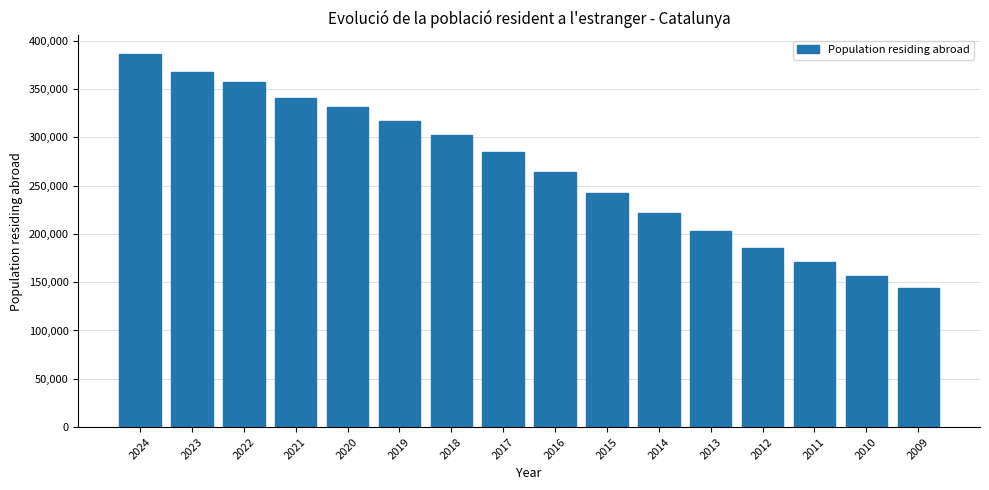

What is the value of the 10th bar from the left?

242070